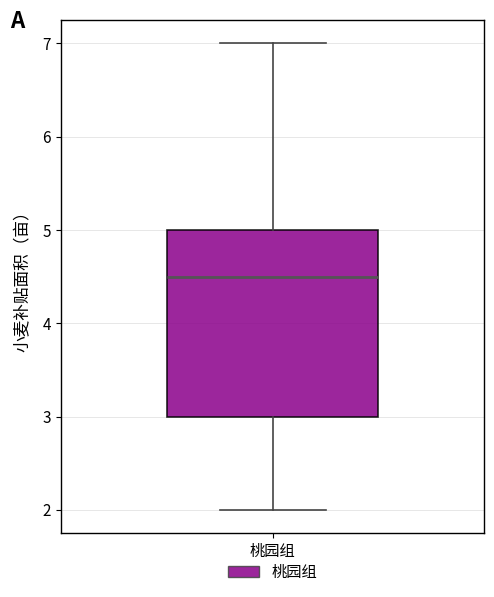

Transcribe this box plot: give where the median line is, the range the box spans, and where the two whiskers end, as read against the y-axis. The values are not printed on the chart, so give them approximately, as read against the axis.

median 4.5, box 3.0 to 5.0, whiskers 2.0 to 7.0